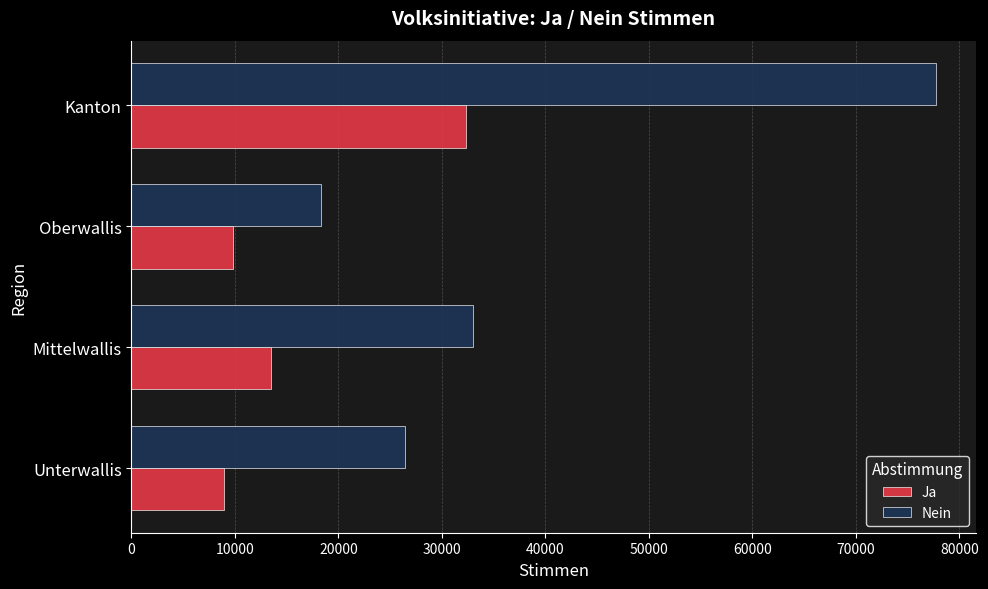

Rank the series at Mittelwallis from lowest to highest value.

Ja, Nein